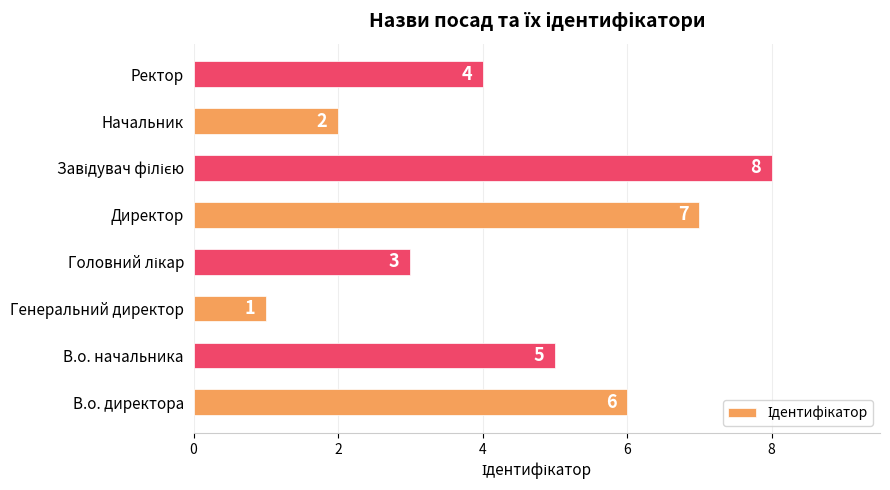

Reading top to bottom, transcribe all the data shown in this chart.

4	2	8	7	3	1	5	6